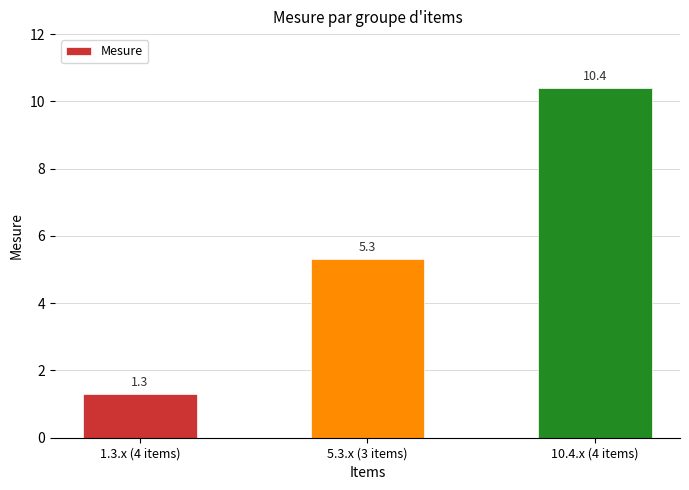

How many distinct data groups are displayed?

1